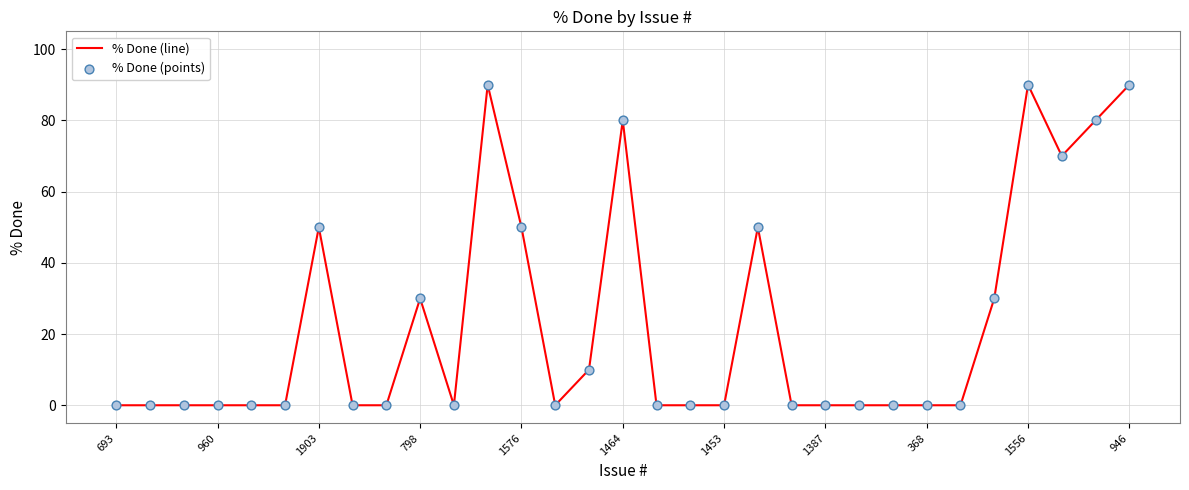

What is the greatest value displayed?

90